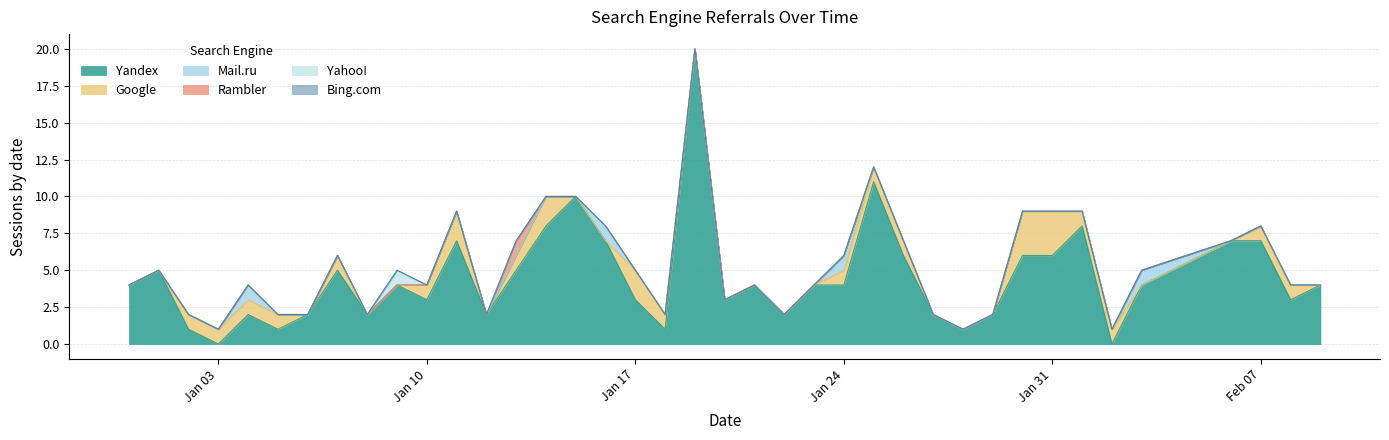

How many series are shown in this chart?

6